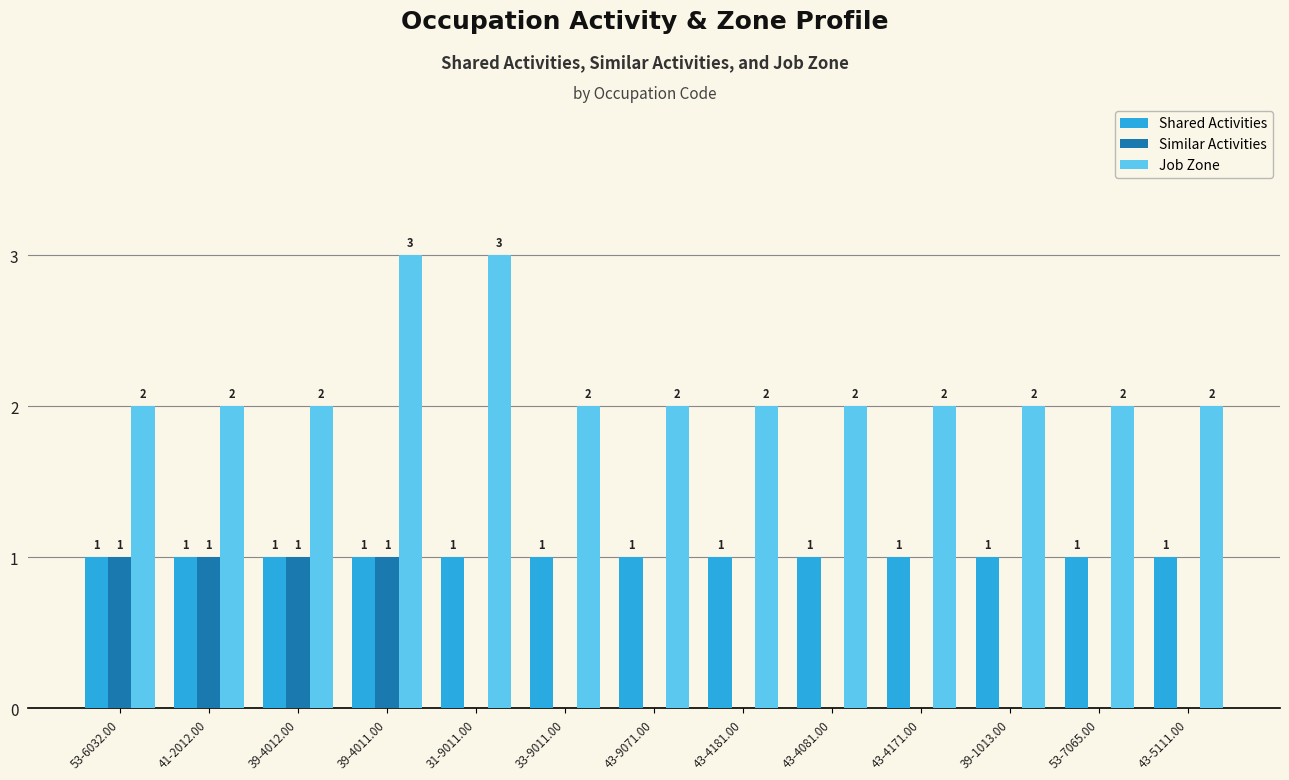

What is the sum of all Similar Activities values?

4